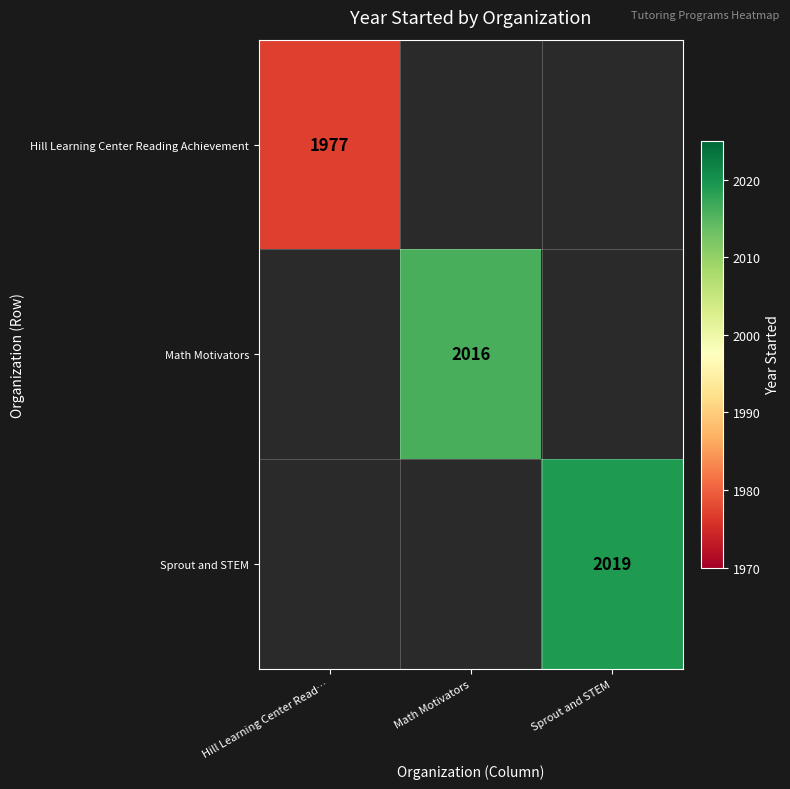

Is the value of Hill Learning Center Reading Achievement at Hill Learning Center Read… greater than the value of Sprout and STEM at Sprout and STEM?

No